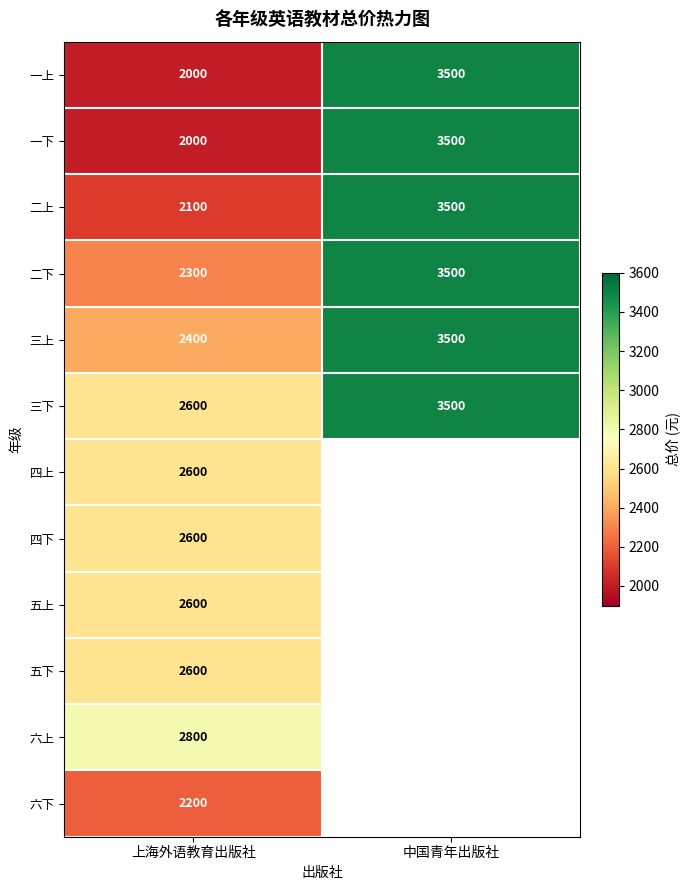

The value of 二下 at 上海外语教育出版社 is 3862.4. True or false?

False